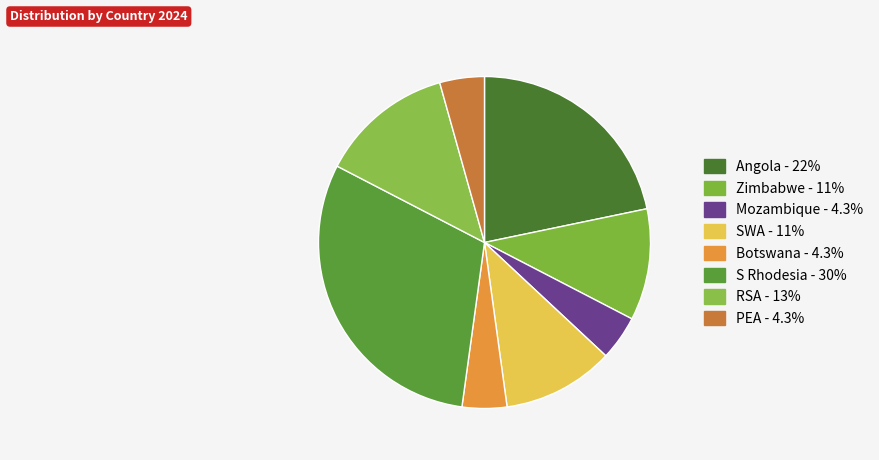

How many slices are in this pie chart?

8